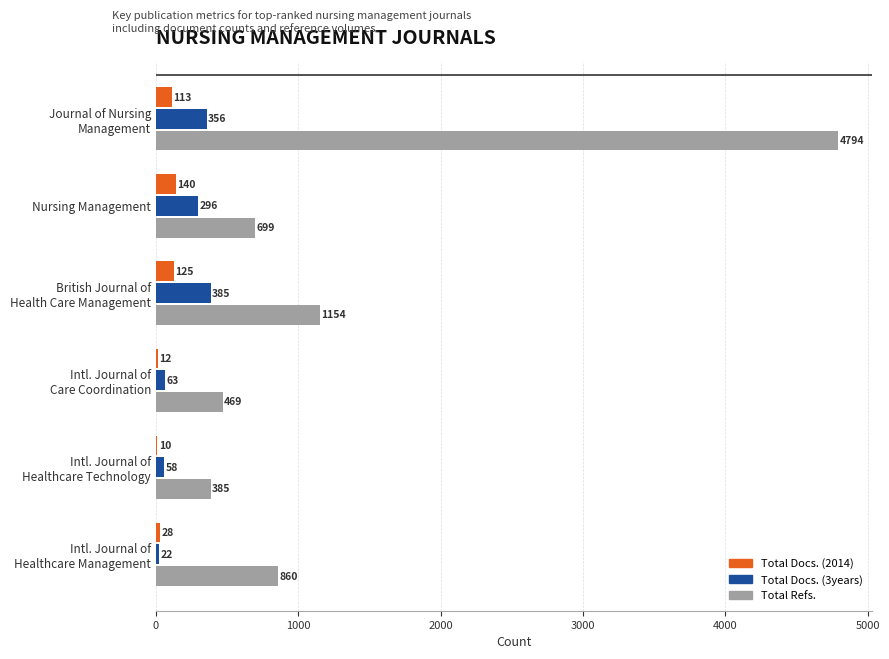

The value of Total Docs. (2014) at Nursing Management is 140. True or false?

True